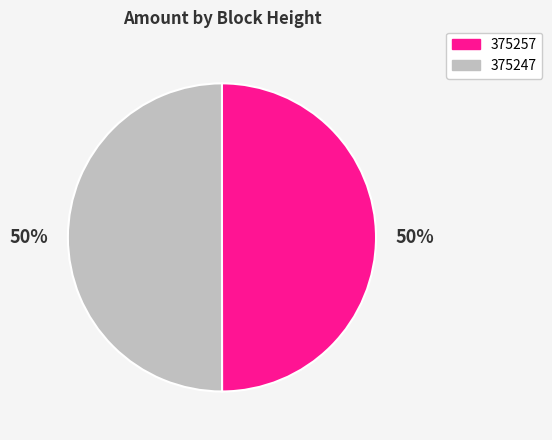

To the nearest percent, what is the average slice percentage?

50%